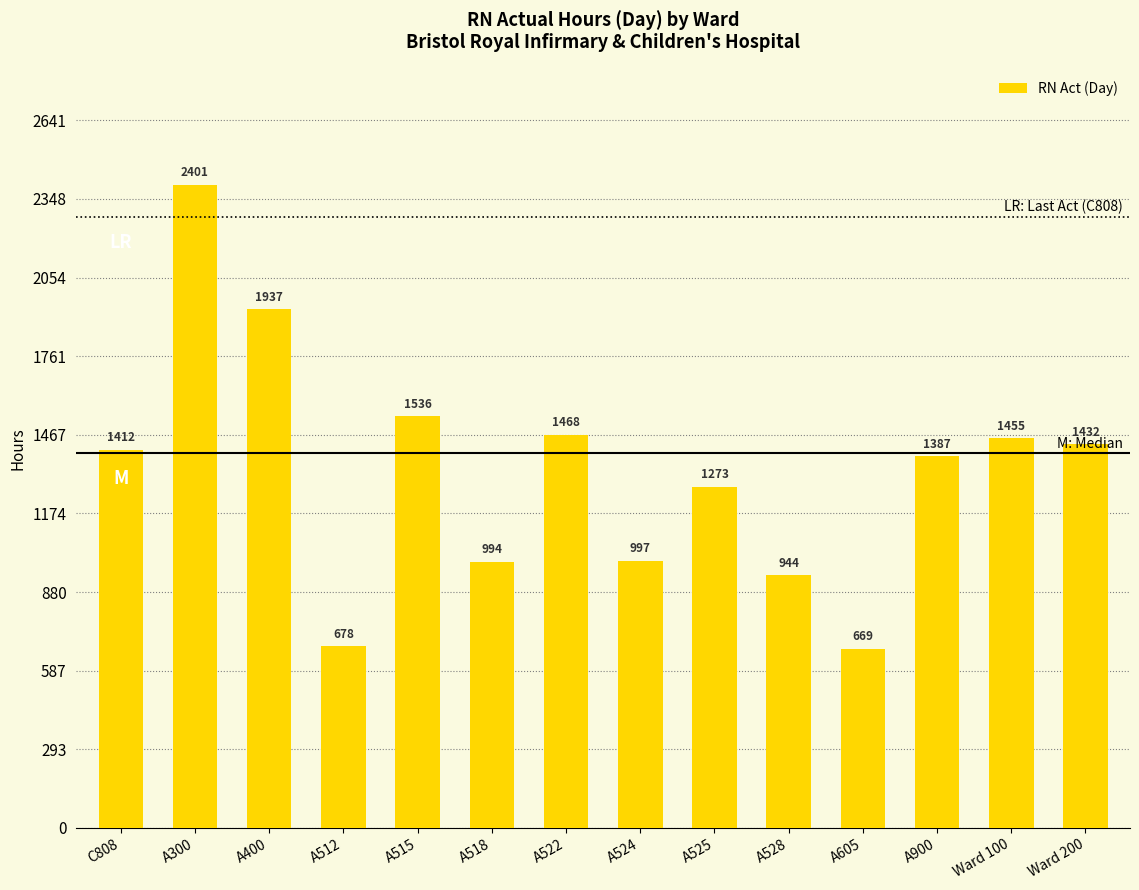

The chart shows a value of 944.6 at A528. True or false?

True